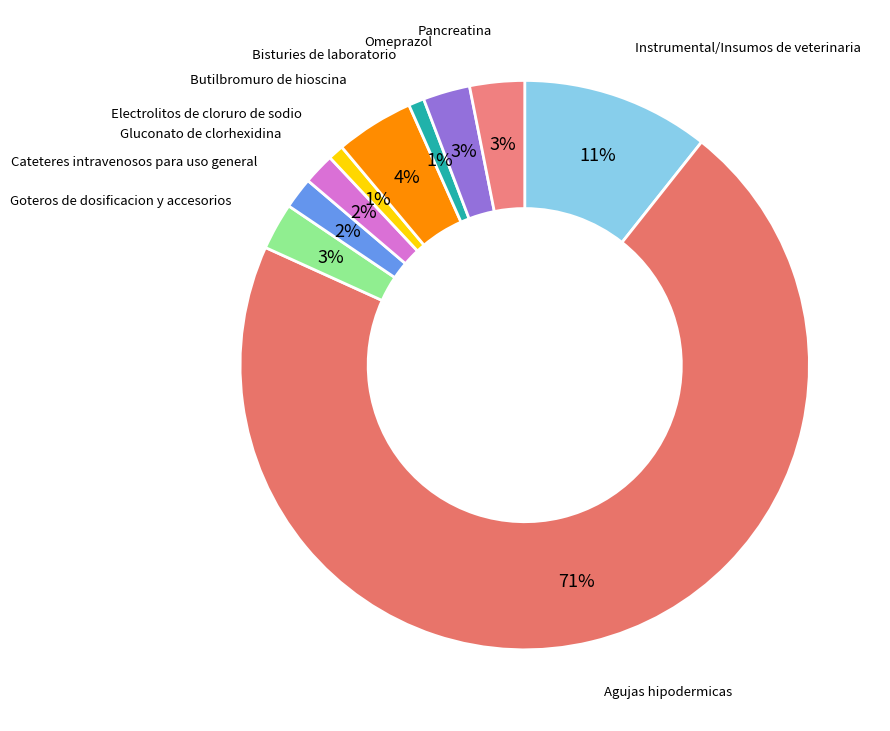

Which slice is the smallest?

Electrolitos de cloruro de sodio